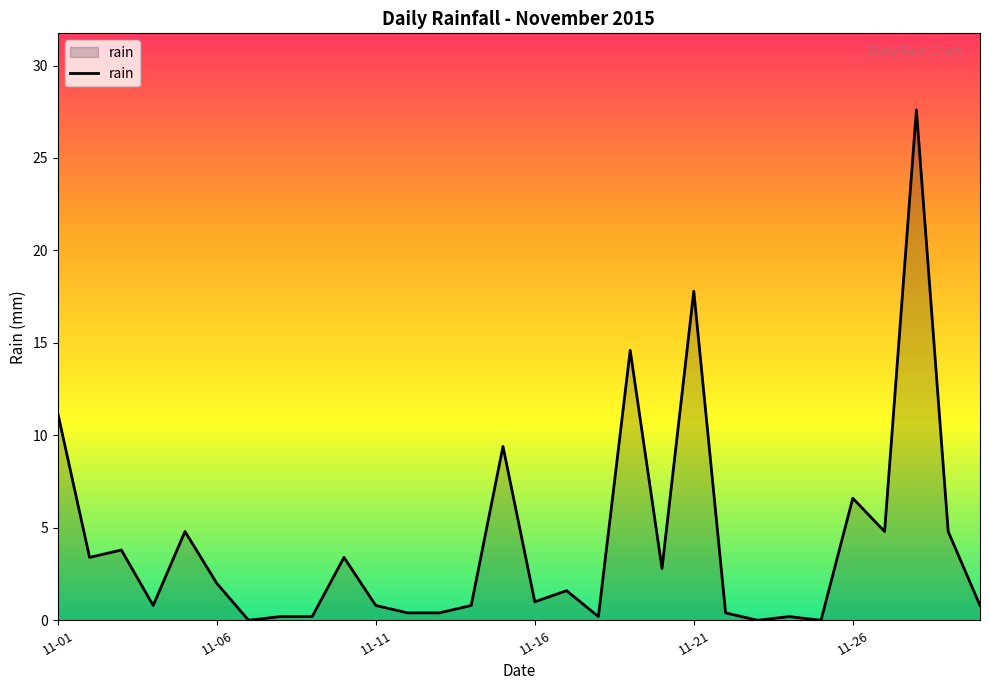

What is the greatest value displayed?

27.6